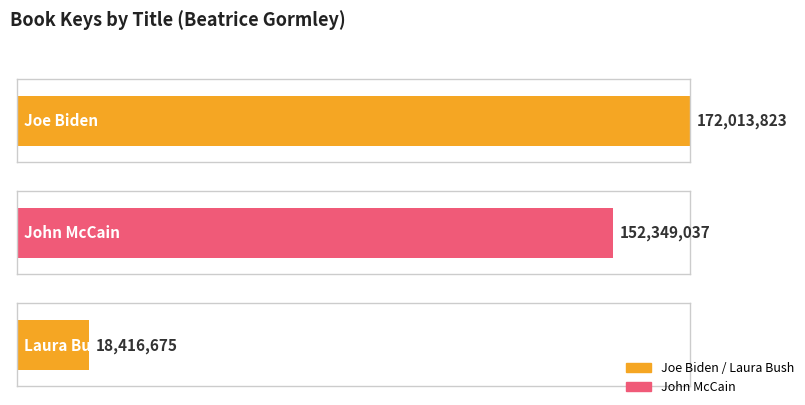

What value does the data have at John McCain, to the nearest 100?

152349000